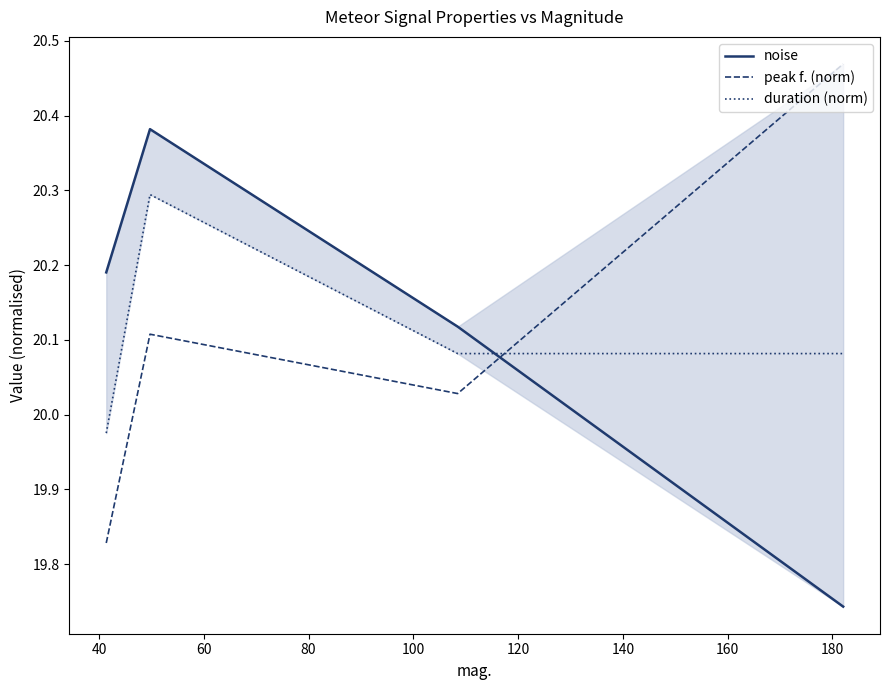

Which series ends up on top after the final intersection of peak f. (norm) and duration (norm)?

peak f. (norm)